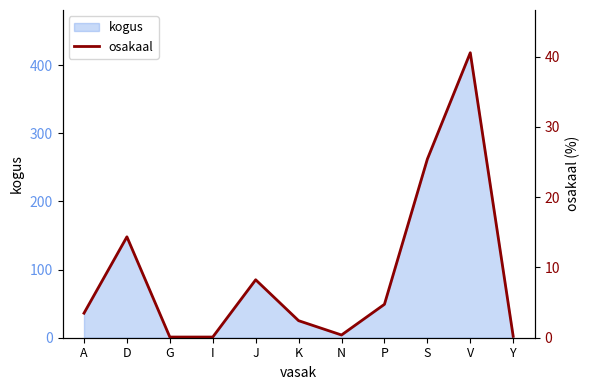

Reading left to right, transcribe all the data shown in this chart.

A=3.5	D=14.4	G=0.1	I=0.1	J=8.2	K=2.4	N=0.4	P=4.8	S=25.4	V=40.5	Y=0.2